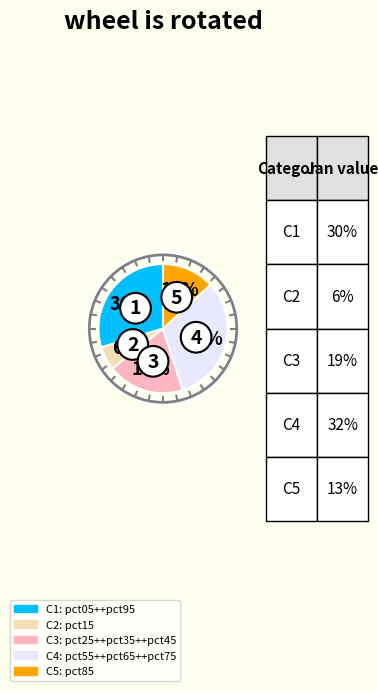

Count the number of slices in the pie.

5